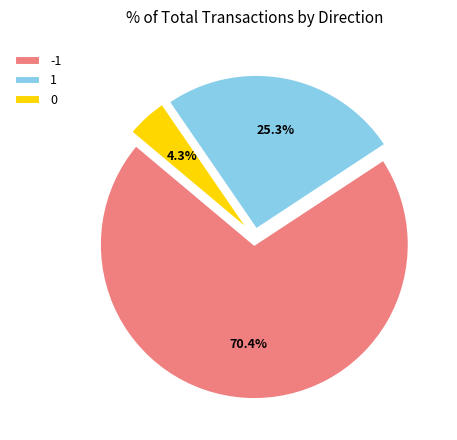

The -1 slice represents 78% of the pie. True or false?

False